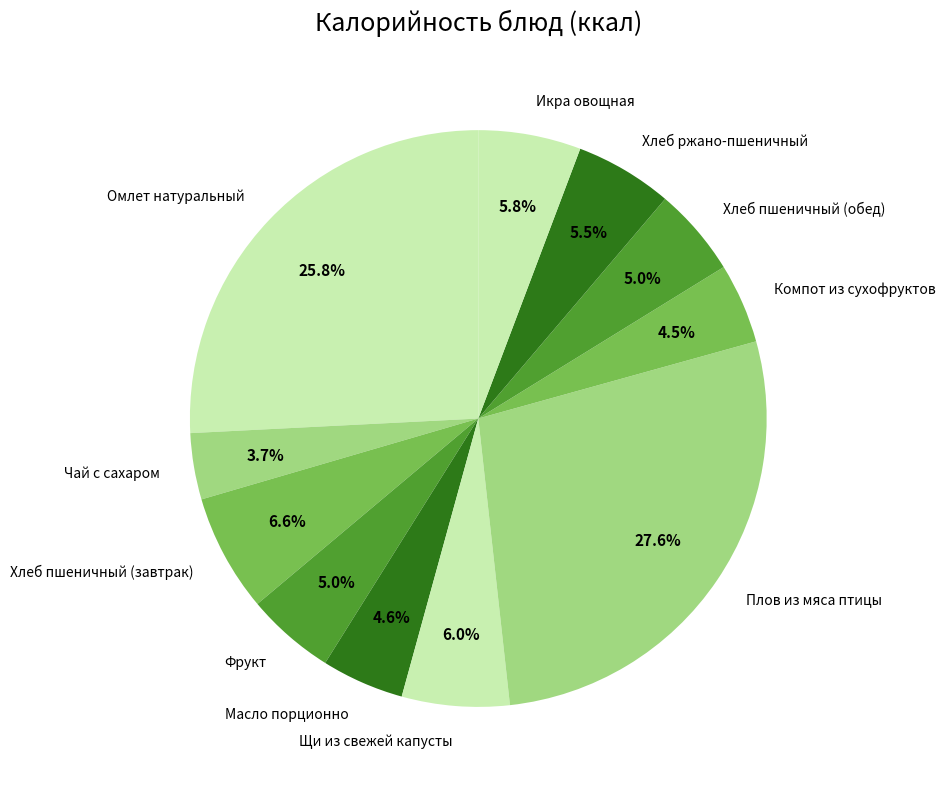

Is there any slice that represents more than half of the pie?

No